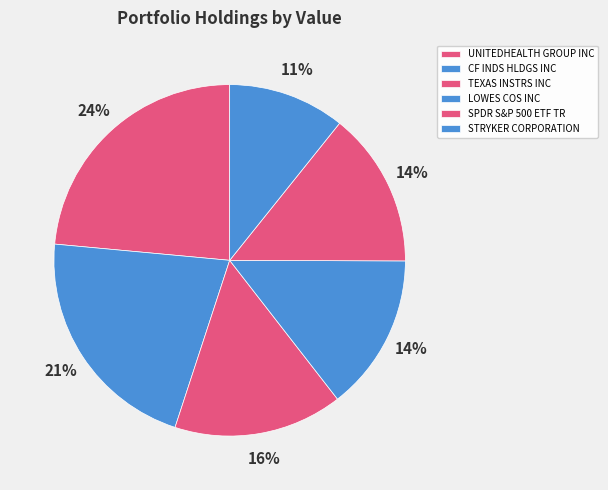

The TEXAS INSTRS INC slice represents 2% of the pie. True or false?

False